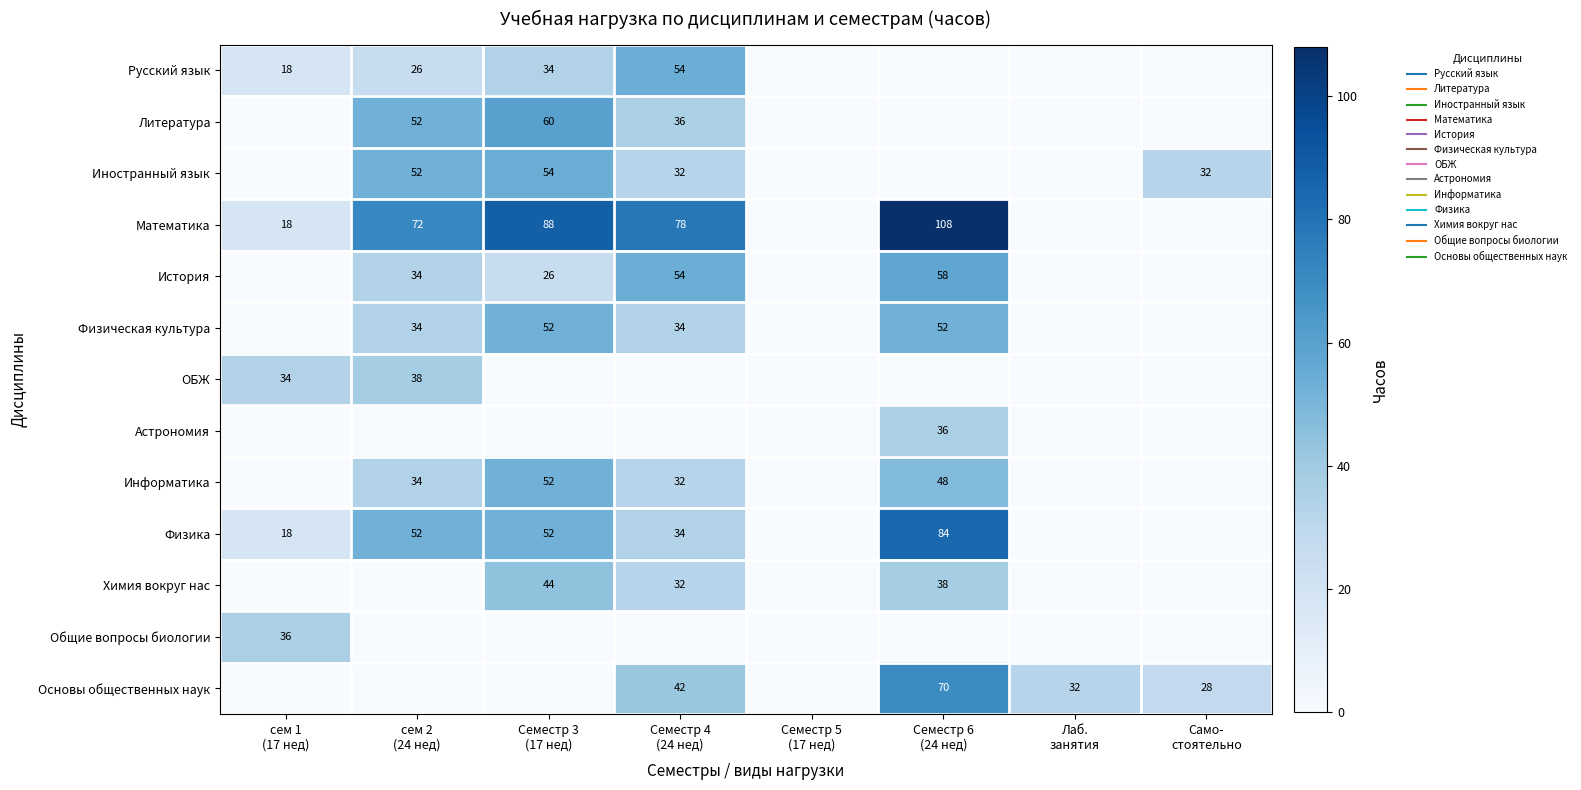

Which has a higher value, Семестр 5
(17 нед) or сем 1
(17 нед)?

сем 1
(17 нед)